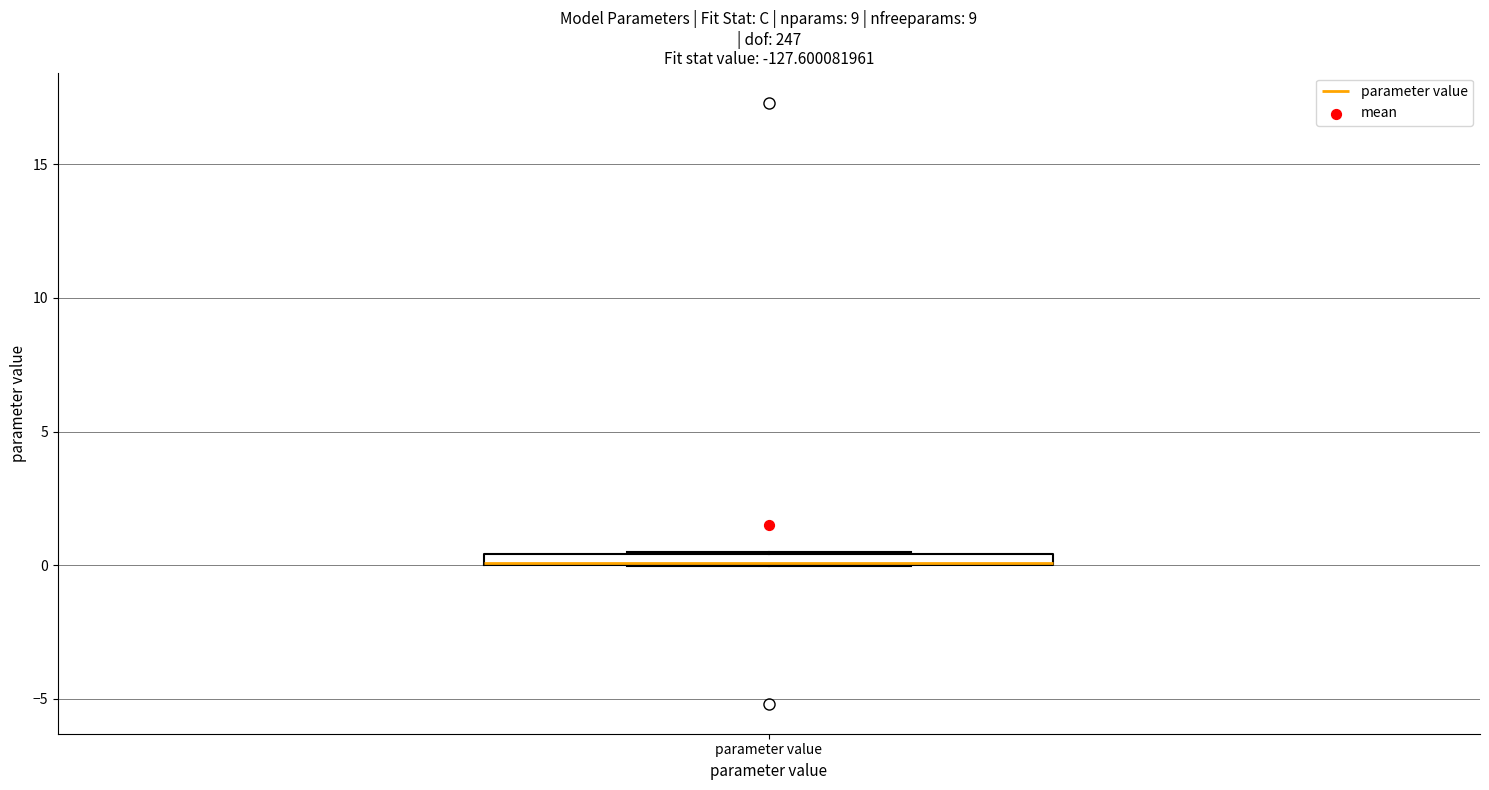

Where is the upper edge of the box for parameter value on the y-axis? The values are not printed on the chart, so give them approximately, as read against the axis.

0.5